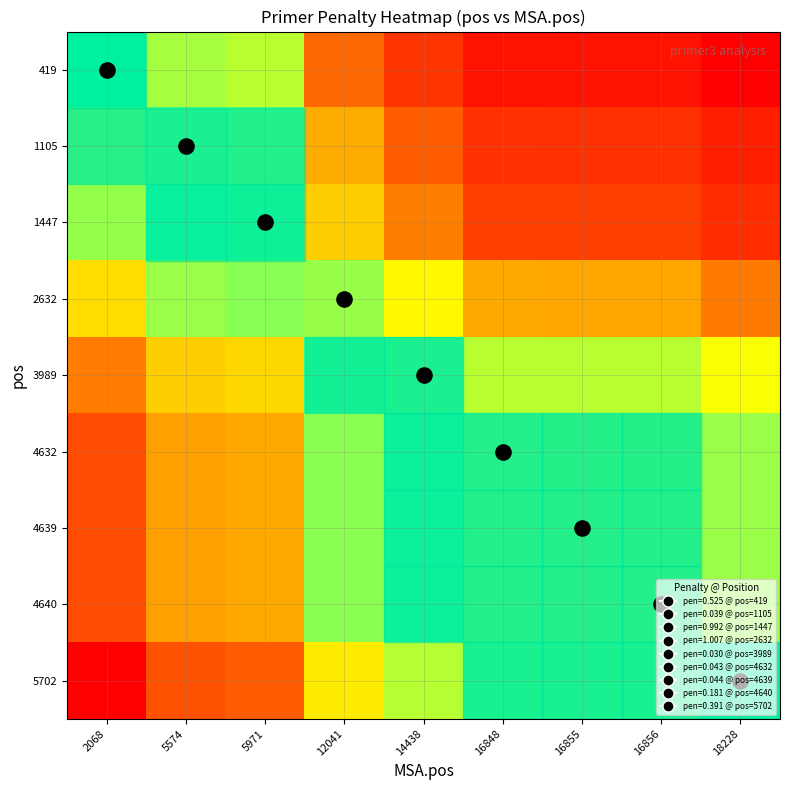

What is the total value across all series at 16848?

3.4